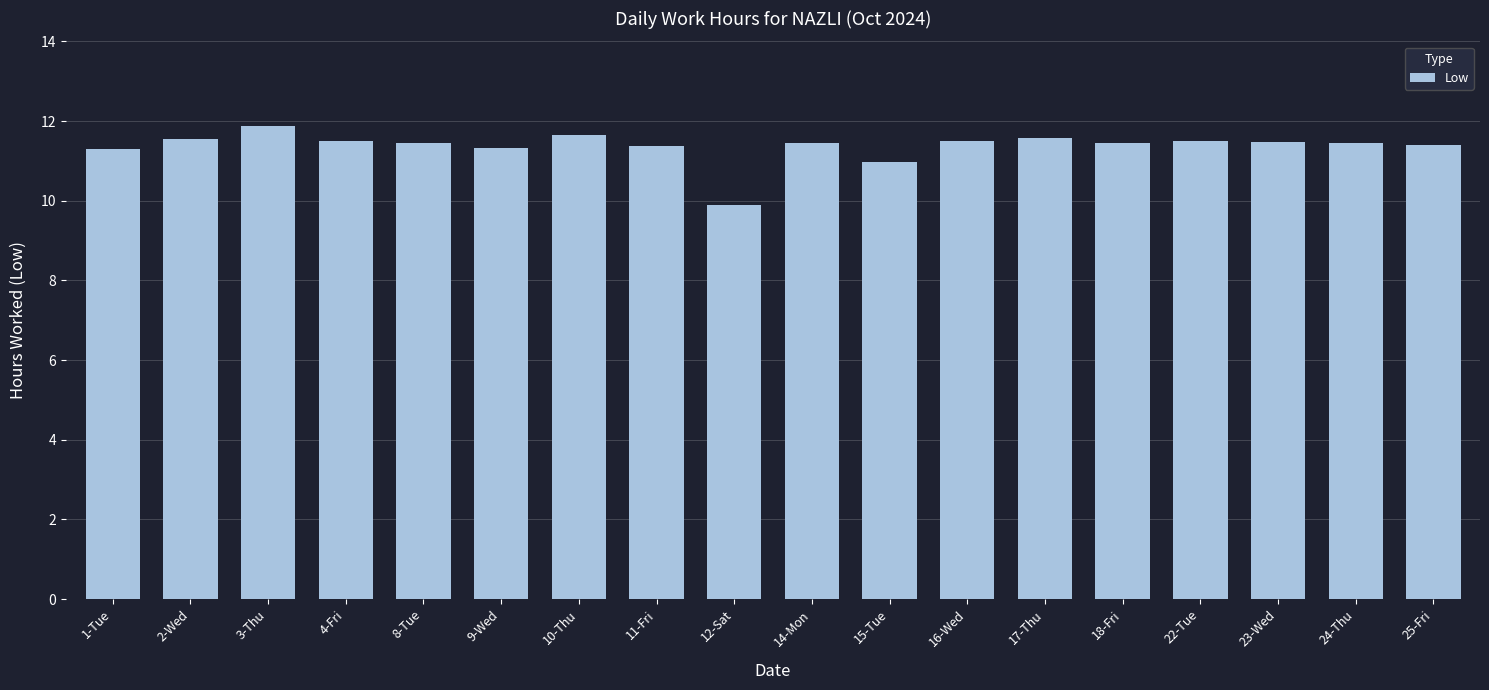

What is the change in value from 12-Sat to 17-Thu?

+1.7